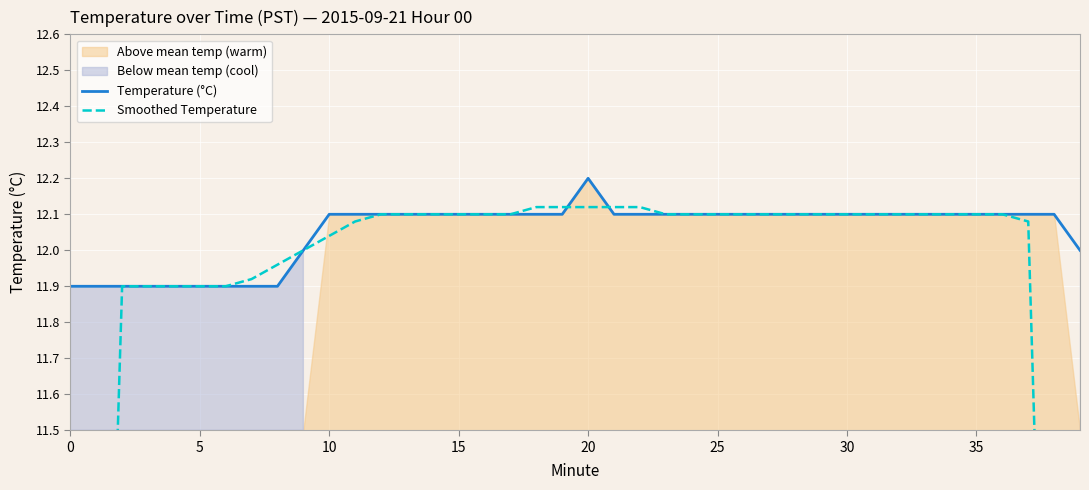

How many times do Smoothed Temperature and Temperature (°C) cross each other?

4